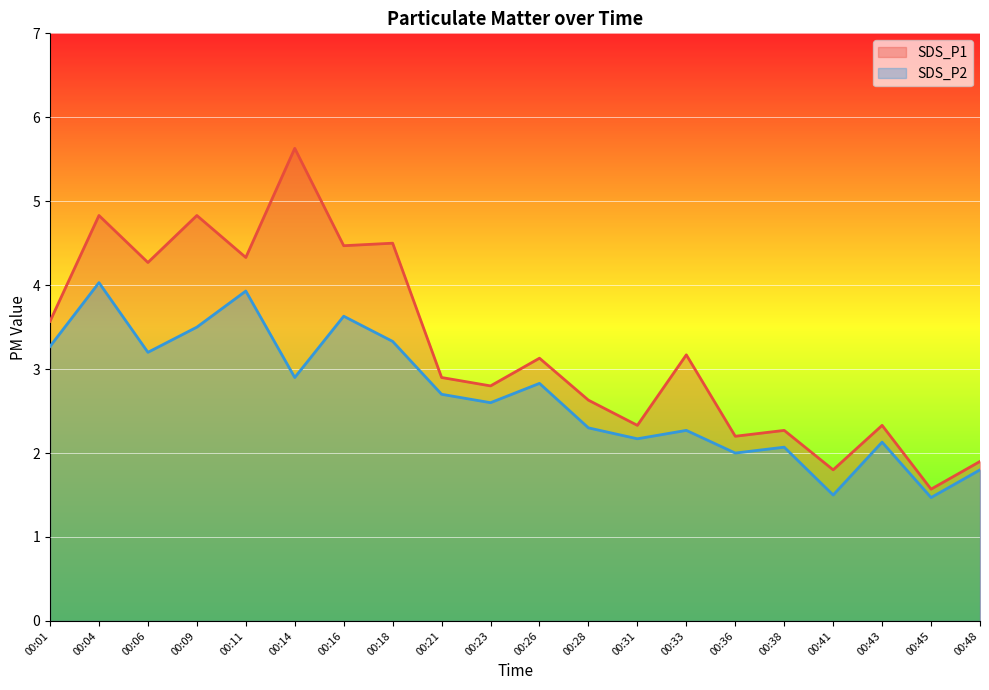

What is the difference between the highest and lowest values at 00:36?

0.2